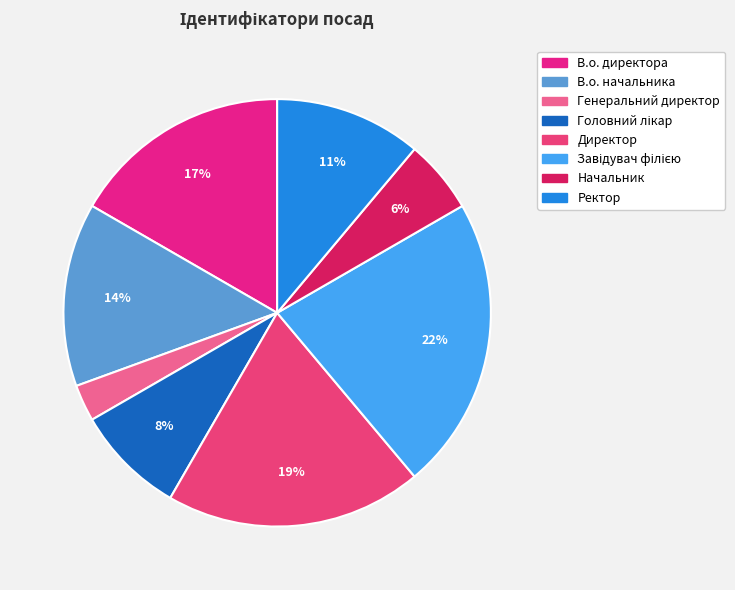

Does Ректор account for over 50% of the chart?

No